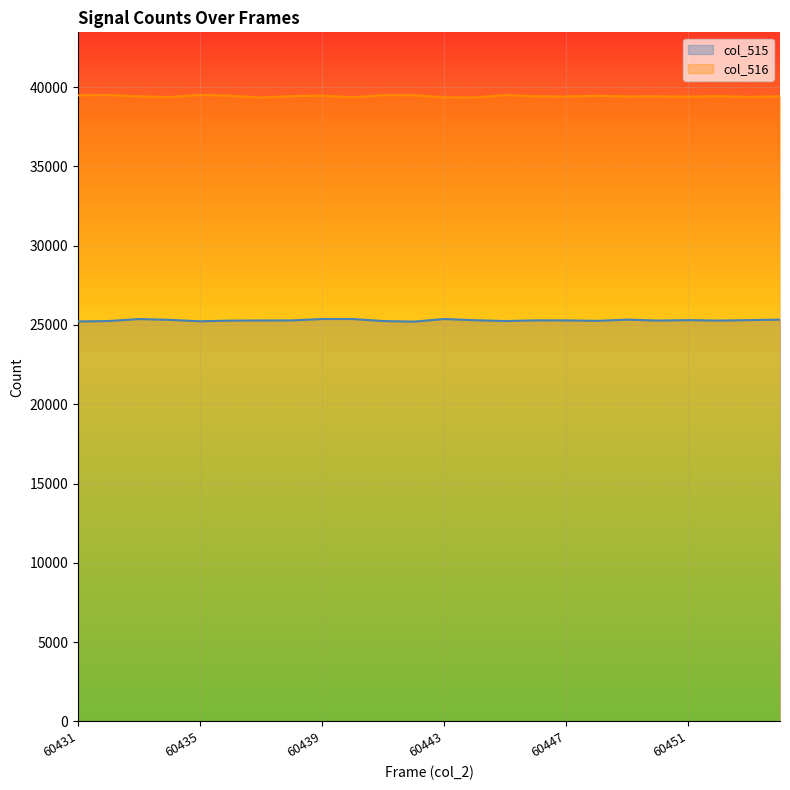

At which category does the chart reach its peak across all series?

60435